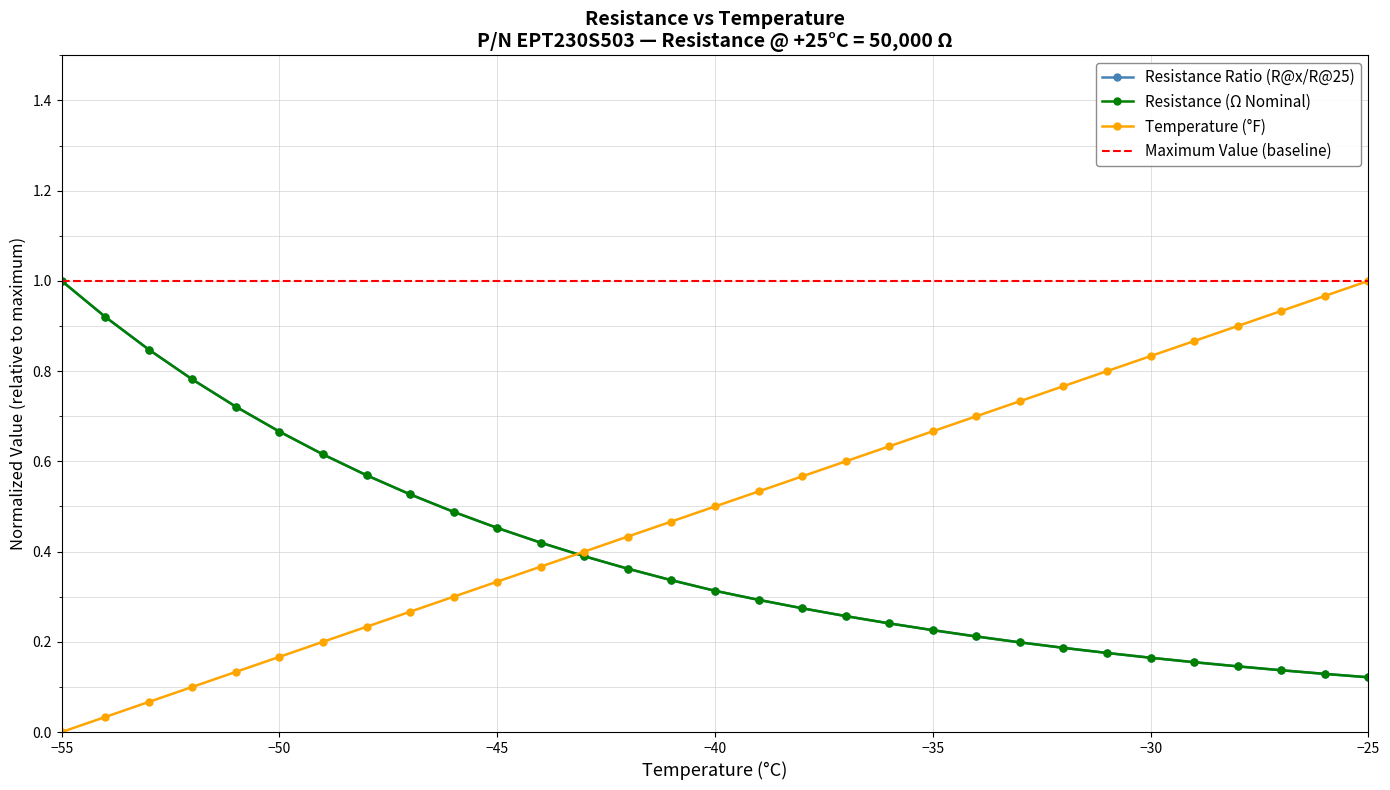

Which has a higher value, -51 or -40?

-40